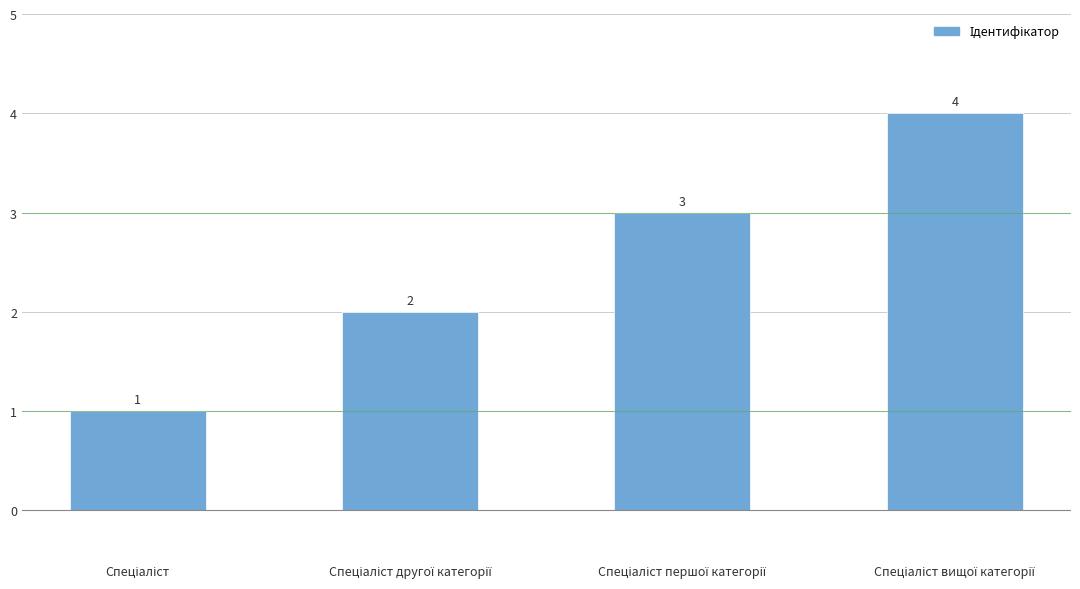

Are the bars horizontal?

No